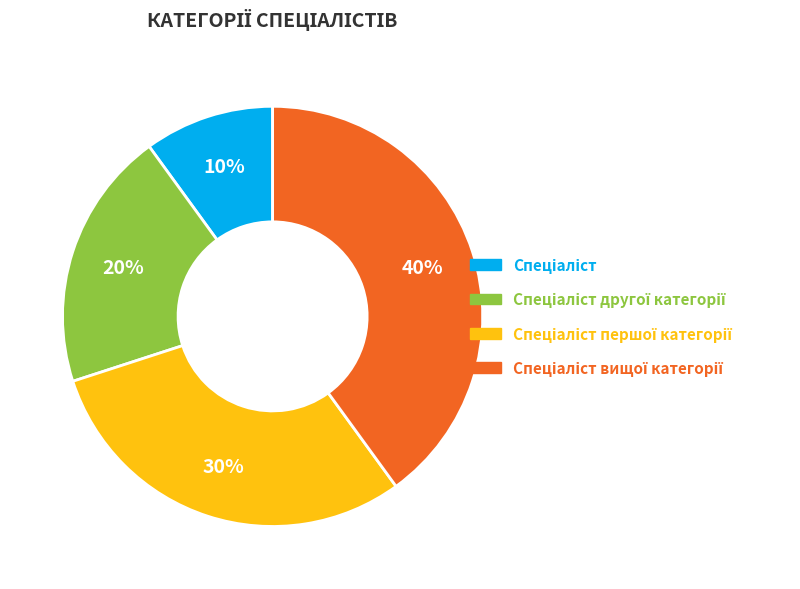

To the nearest percent, what is the average slice percentage?

25%